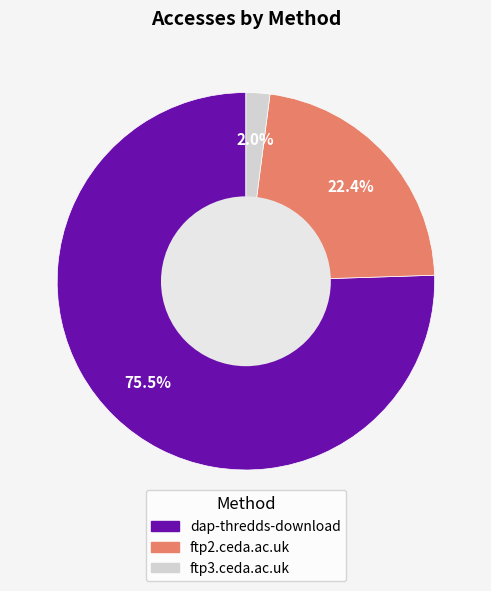

Count the number of slices in the pie.

3